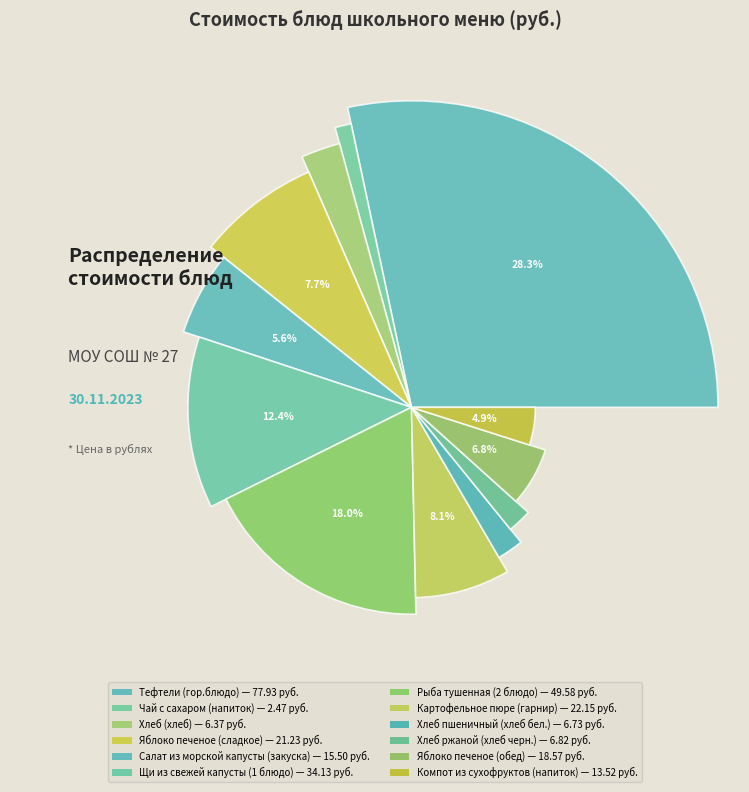

Between Компот из сухофруктов (напиток) and Тефтели (гор.блюдо), which is larger?

Тефтели (гор.блюдо)